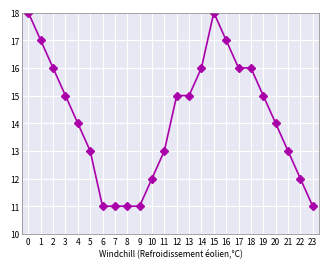

What is the value of the 5th point from the left?

14